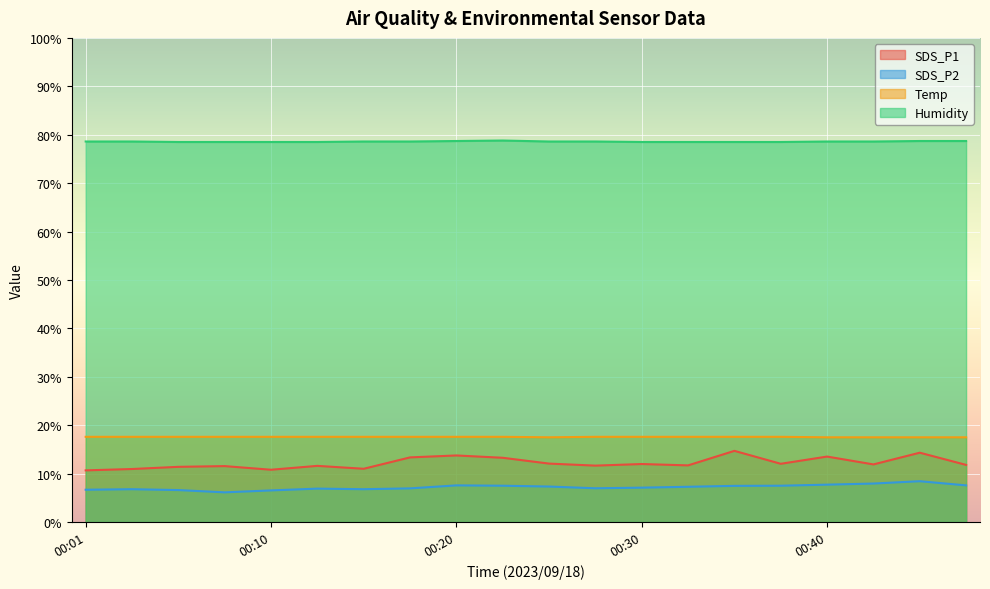

Is the value of Temp at 00:30 greater than the value of Humidity at 00:28?

No